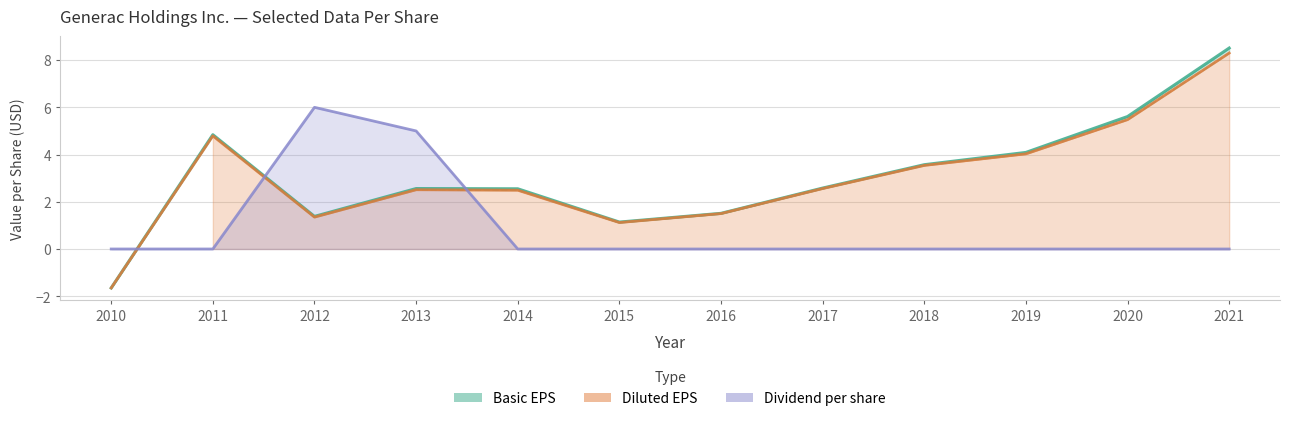

Which category has the highest value in the Diluted EPS series?

2021